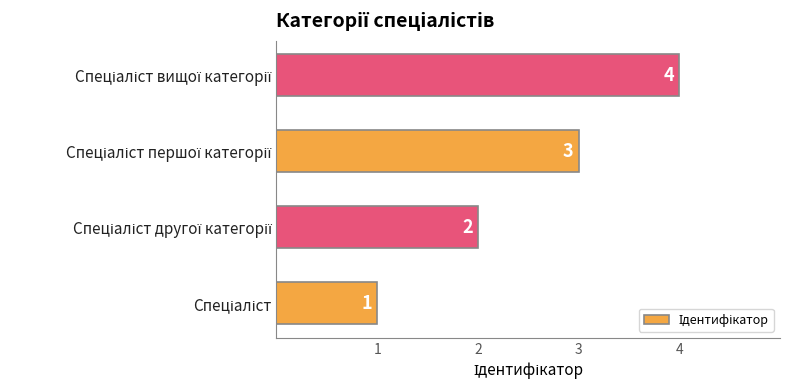

How many values are between 2 and 4?

3